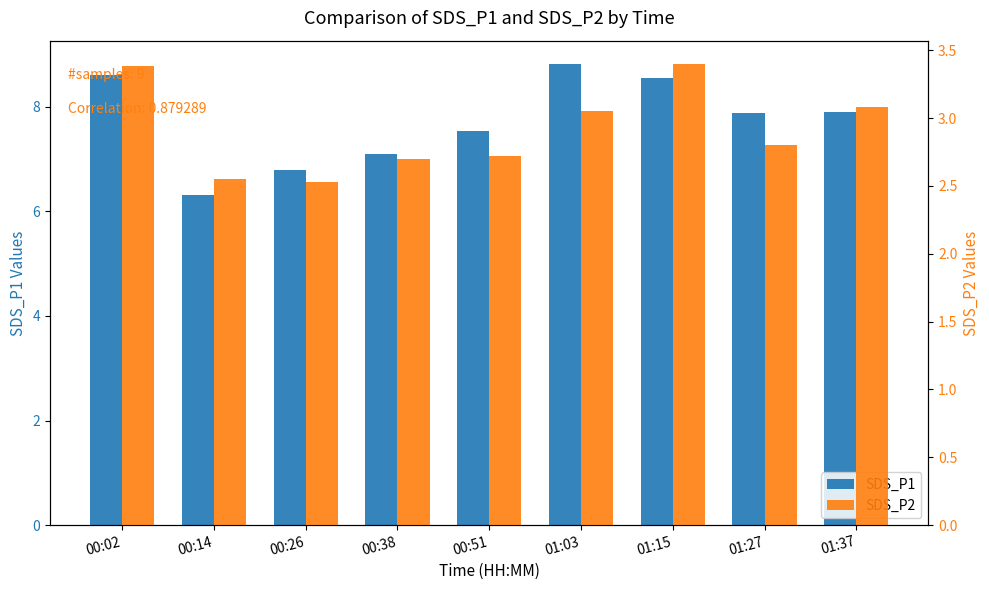

What is the difference between the maximum and minimum values in the SDS_P1 series?

2.5